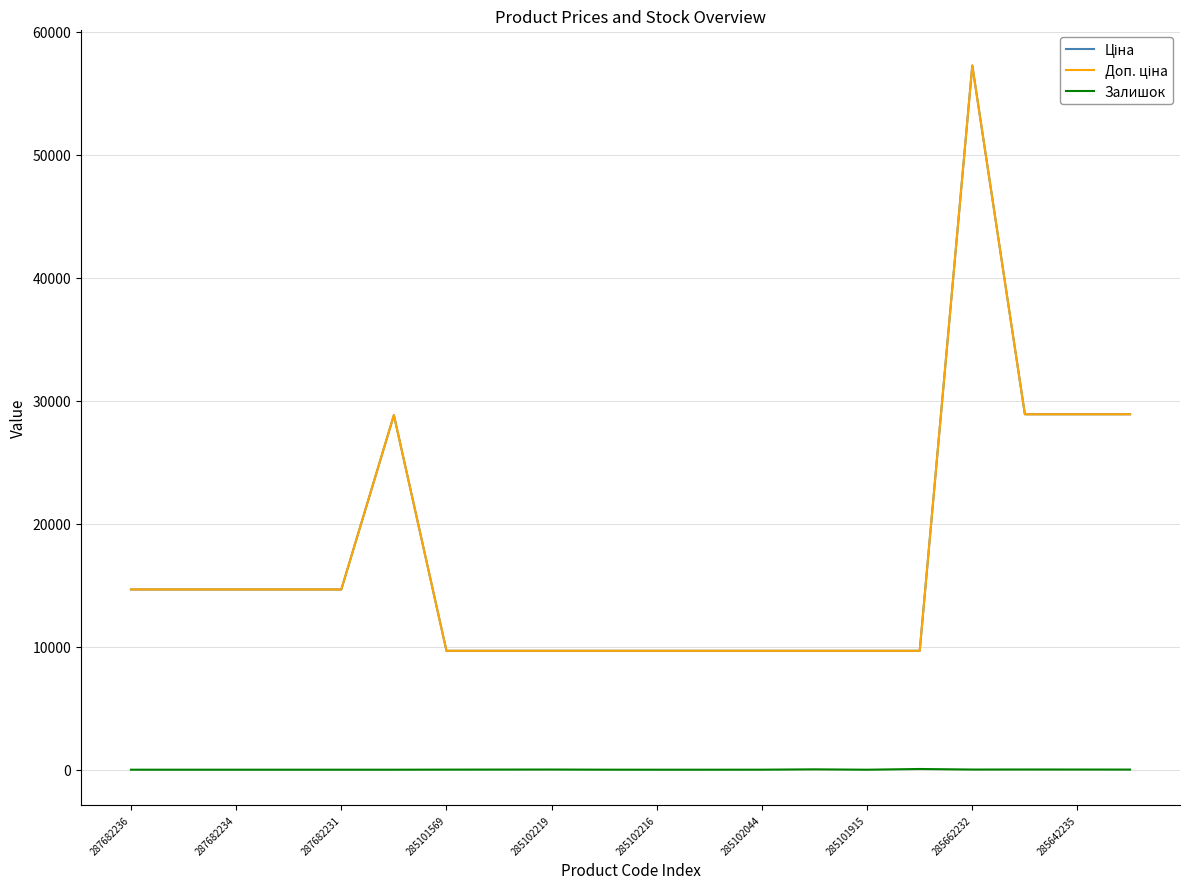

Does the chart display data point markers on the line(s)?

No